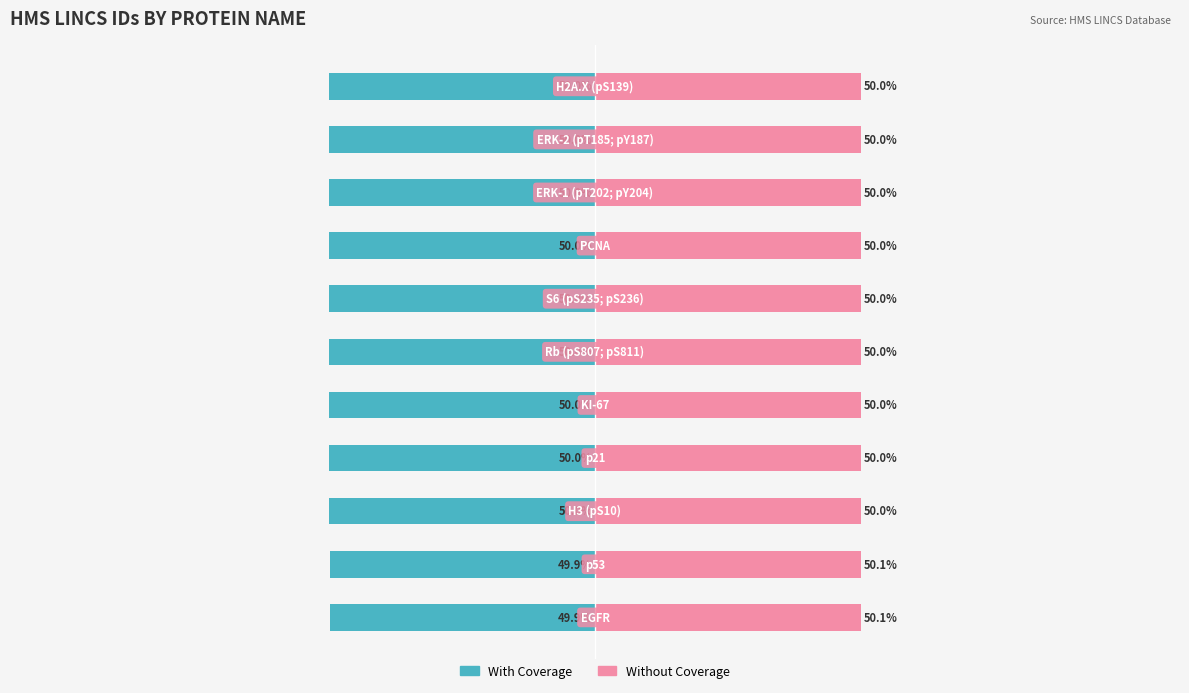

What are all the series names shown in the legend?

With Coverage, Without Coverage